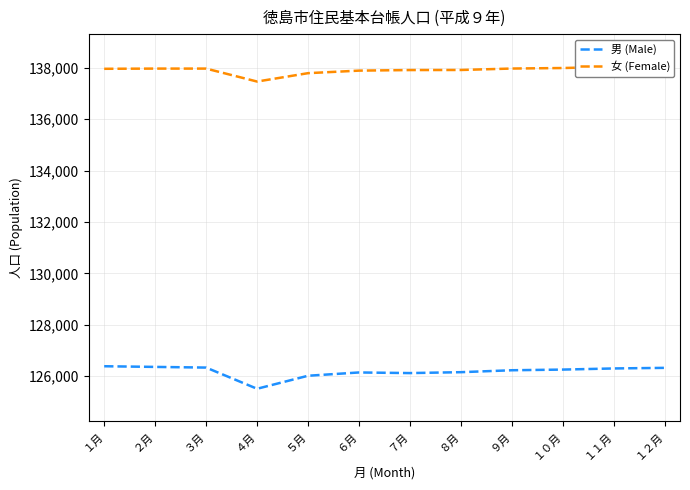

What value does the 男 (Male) series have at ４月, to the nearest 50?

125500